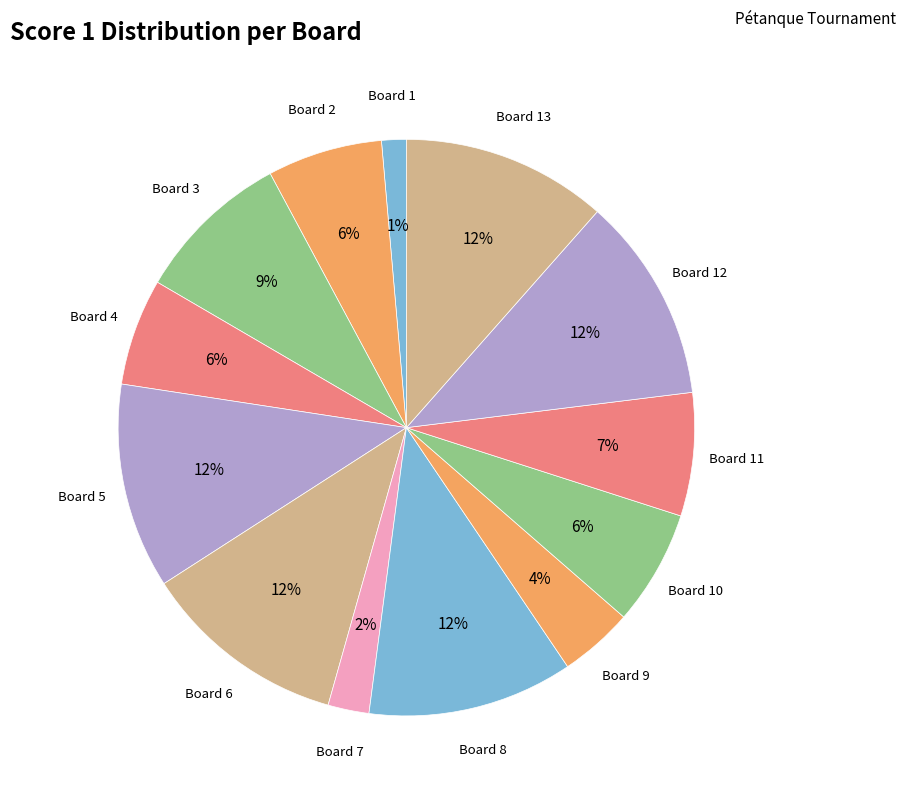

What is the smallest slice in the pie chart?

Board 1